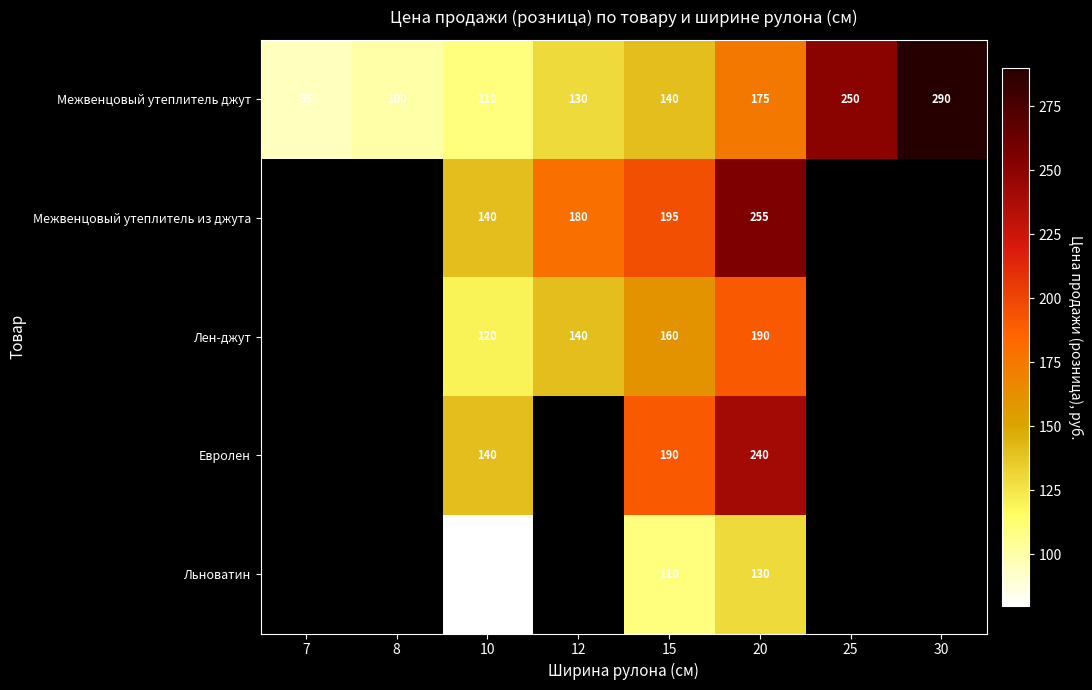

How many values in the Межвенцовый утеплитель джут series are below 140?

4